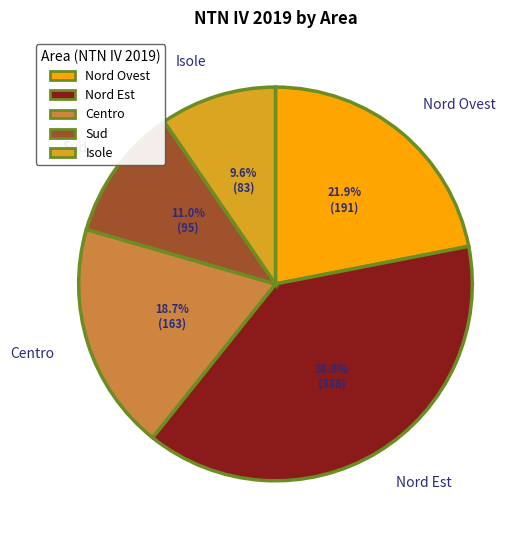

To the nearest percent, what is the combined percentage of Sud and Centro?

30%